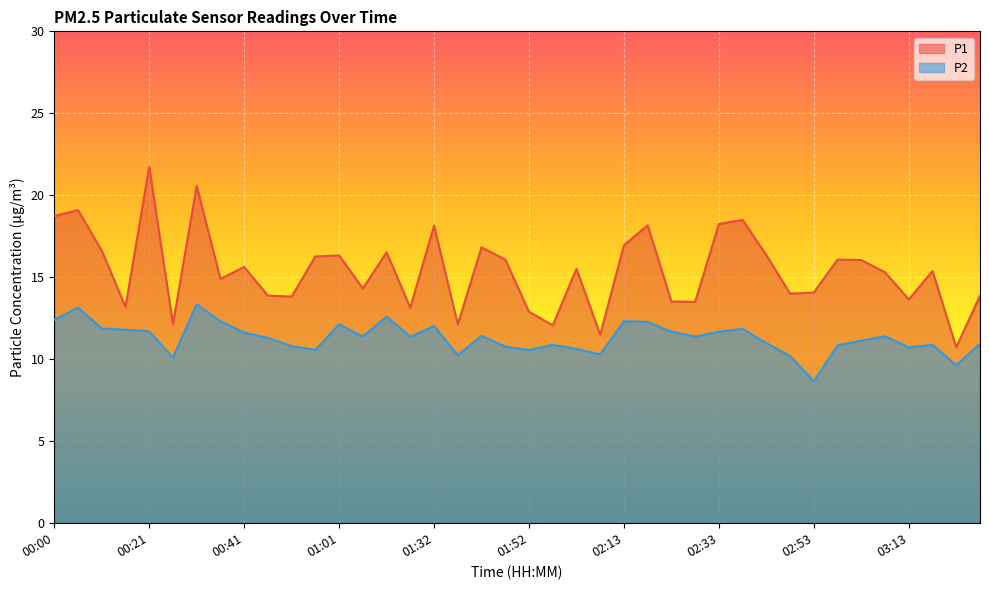

What is the value of the P1 point at the 19th from the left?

16.8